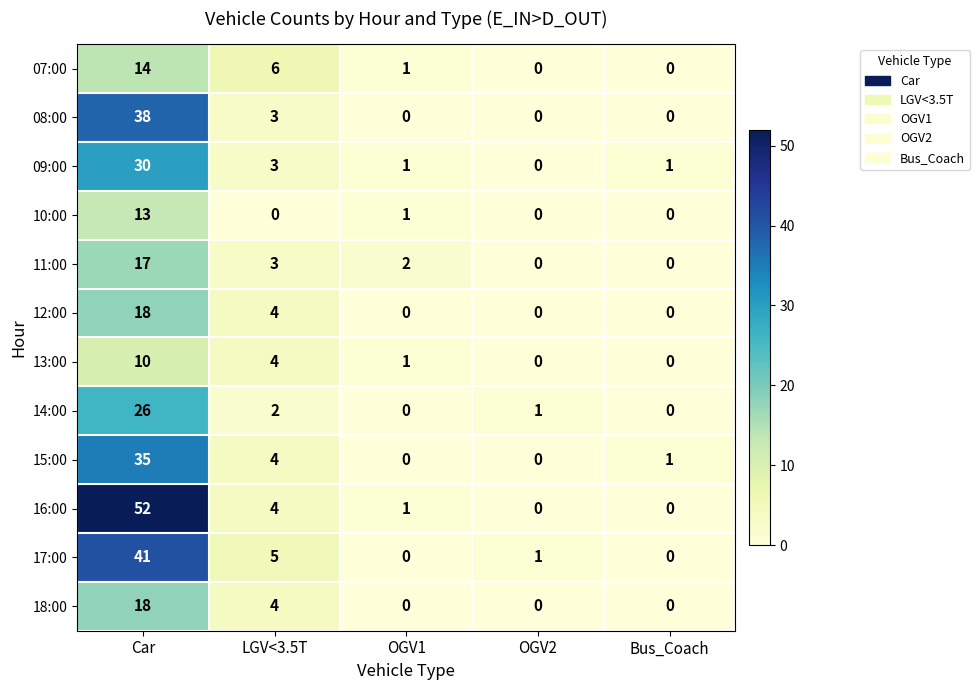

How many categories are shown in the chart?

5